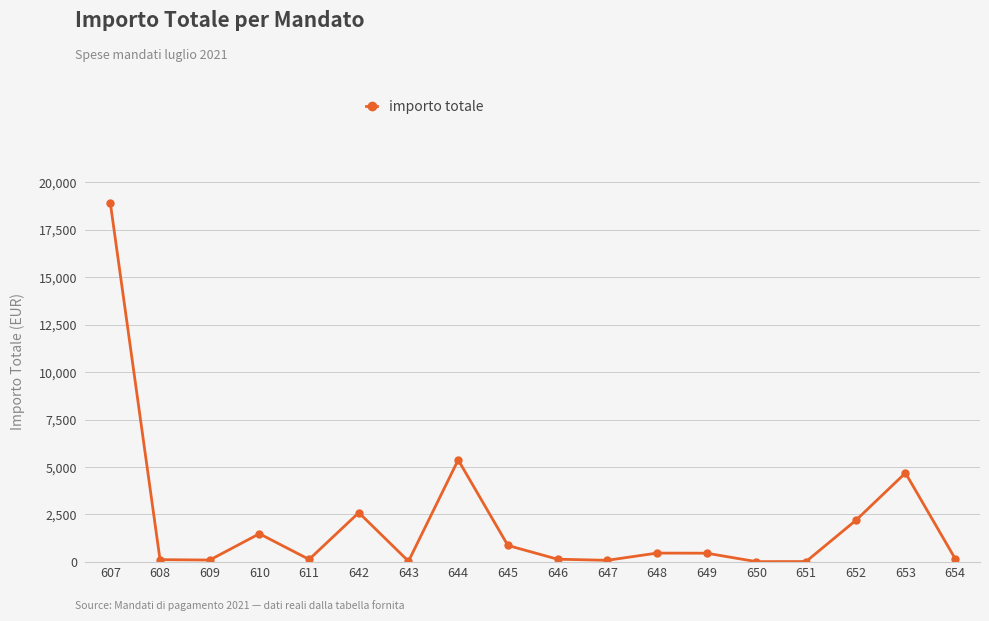

At which category does the data reach its first local peak?

610